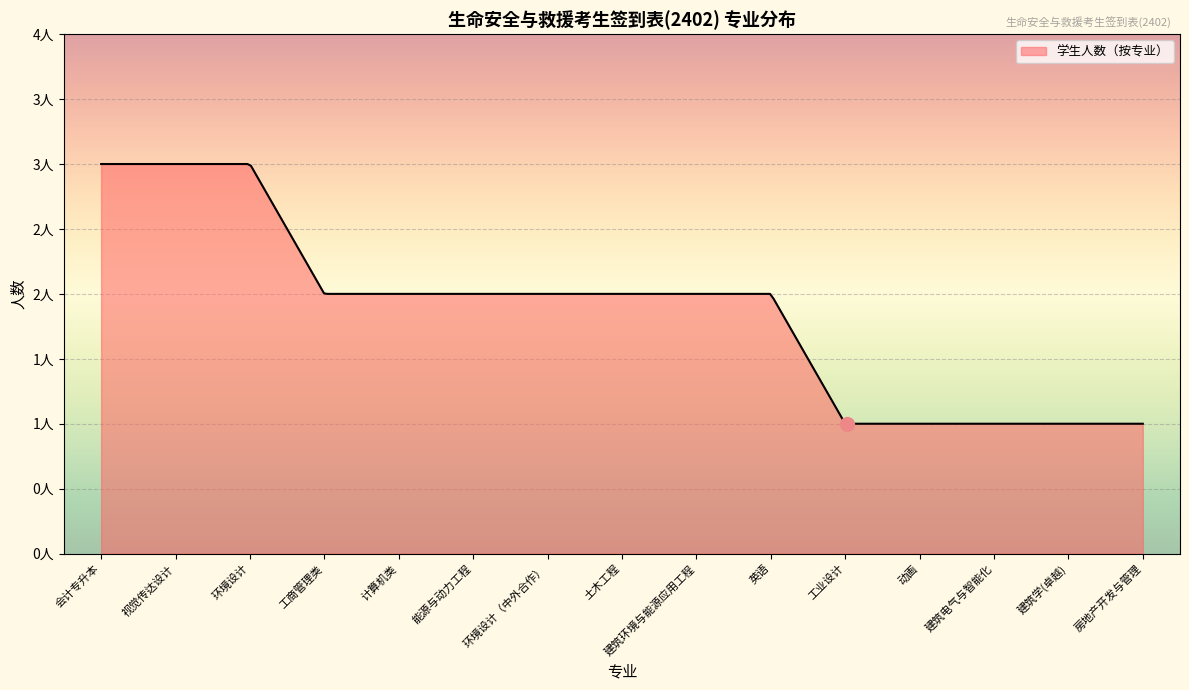

Does the chart have visible grid lines?

Yes